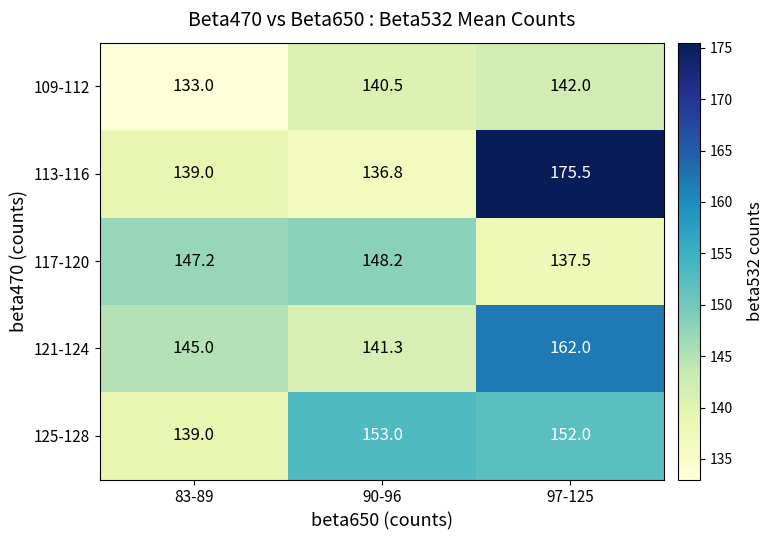

Count the number of data series in this chart.

5